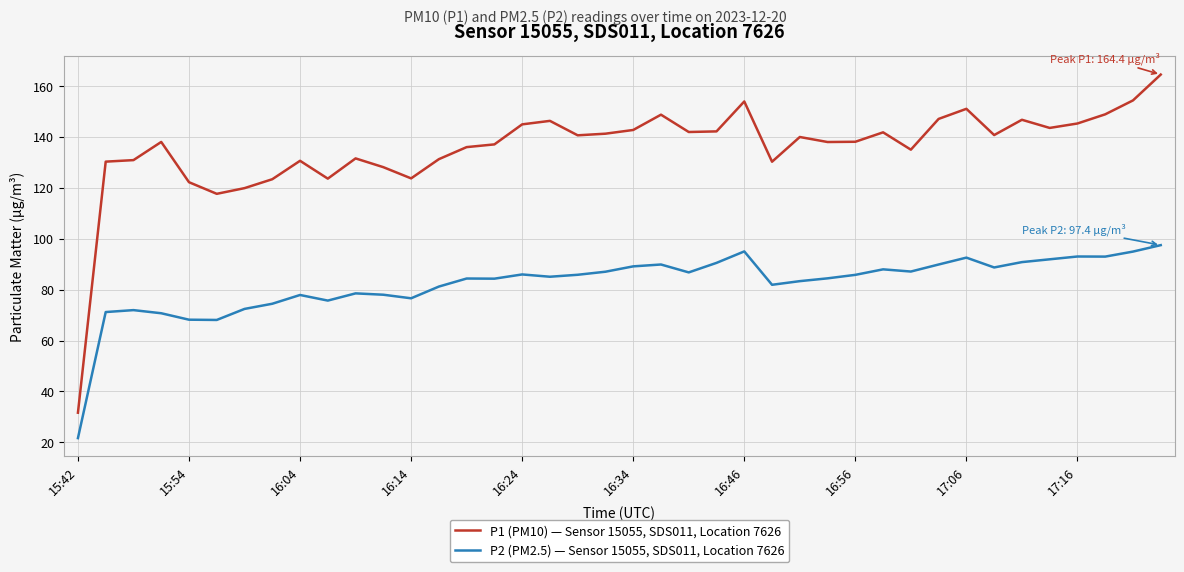

True or false: P2 (PM2.5) — Sensor 15055, SDS011, Location 7626 and P1 (PM10) — Sensor 15055, SDS011, Location 7626 cross at least once.

False